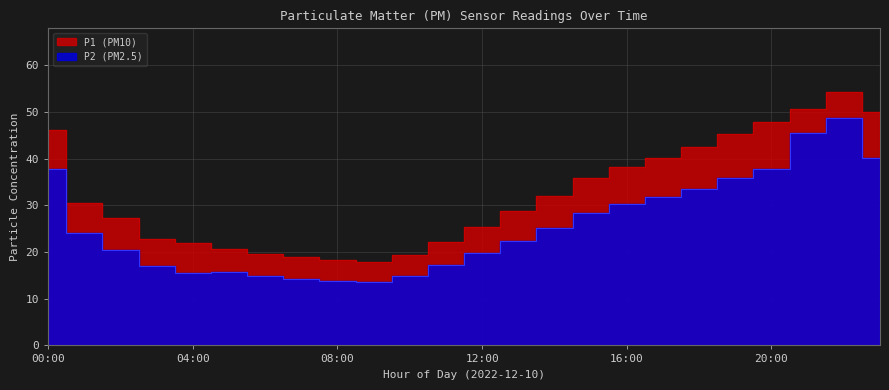

Where does the P1 series first go above 30?

00:00